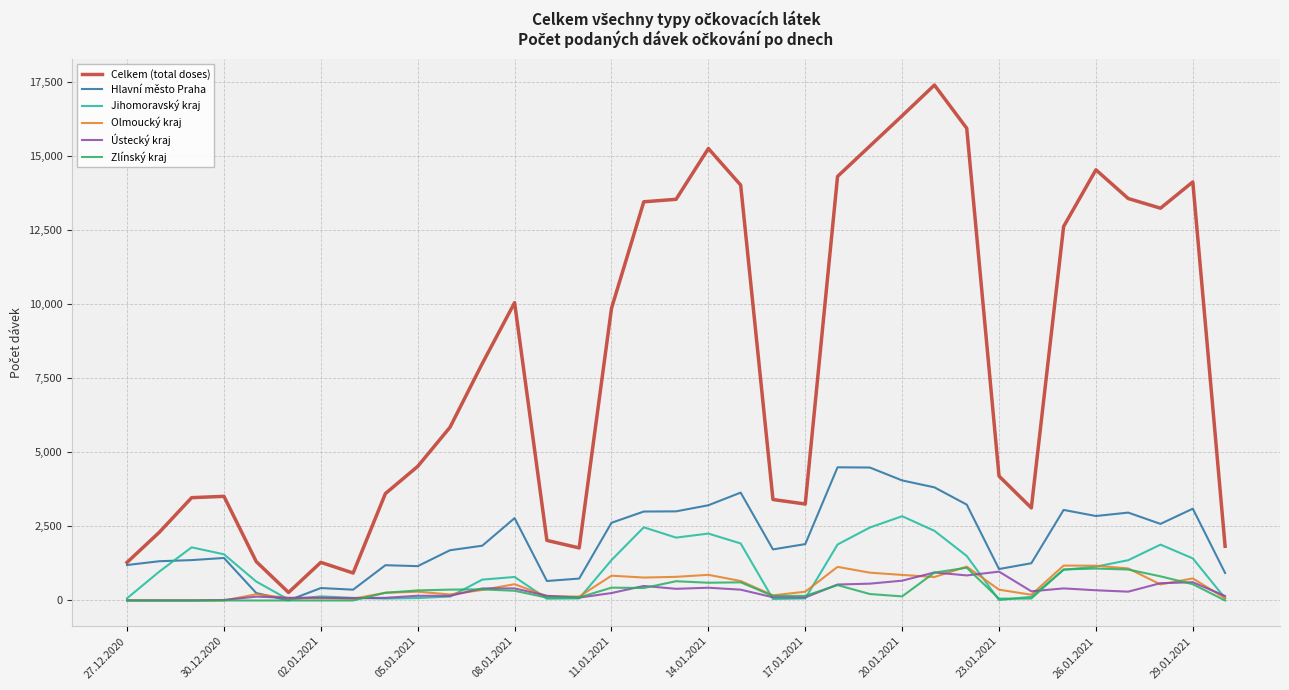

What is the highest value of the Ústecký kraj series?

974